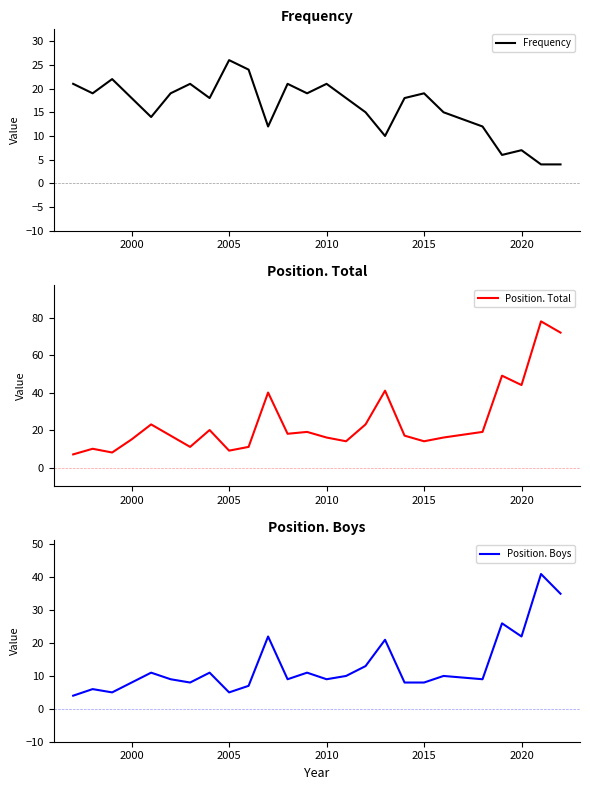

Does the chart have visible grid lines?

No